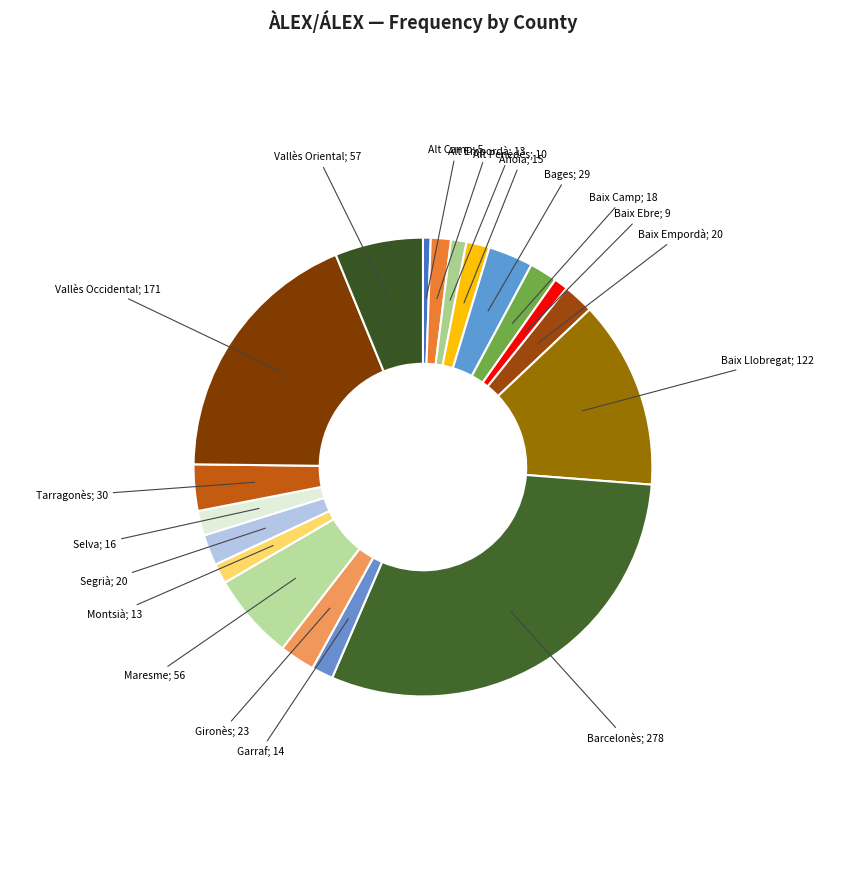

How many segments does this pie chart have?

19